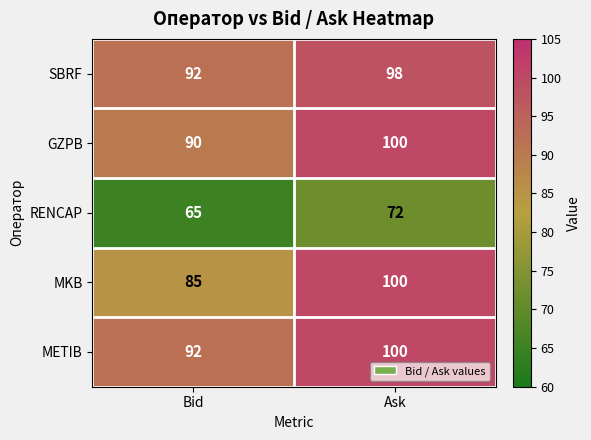

What is the average value of the METIB series?

96